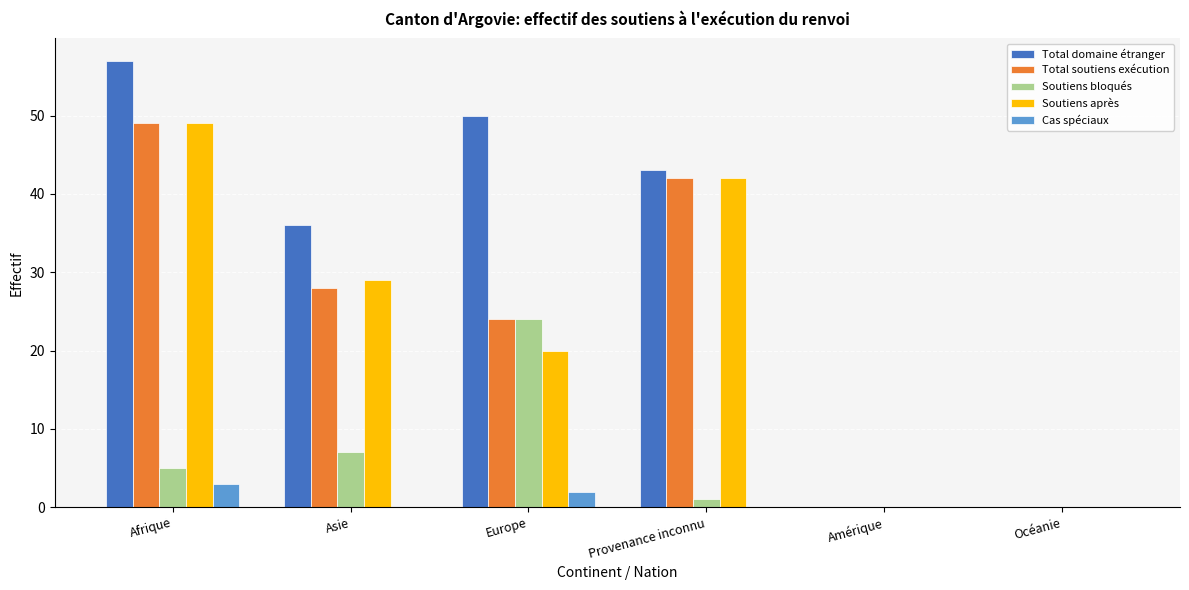

Which series changed the most between Provenance inconnu and Amérique?

Total domaine étranger